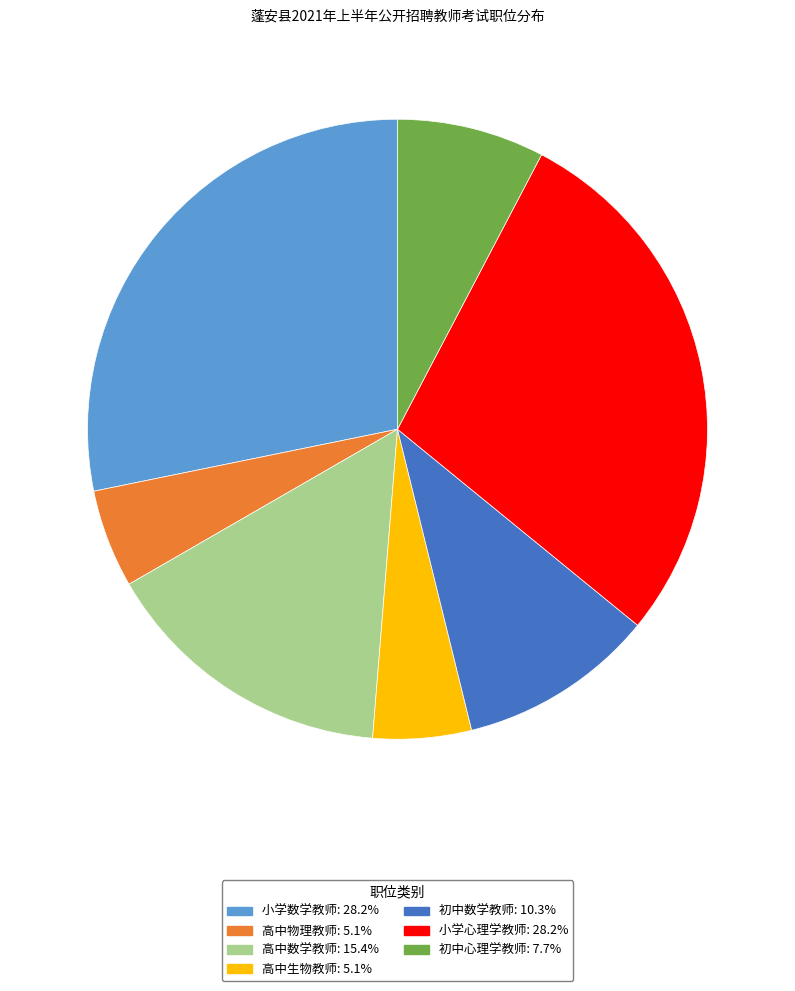

Is 小学数学教师 the majority of the pie?

No